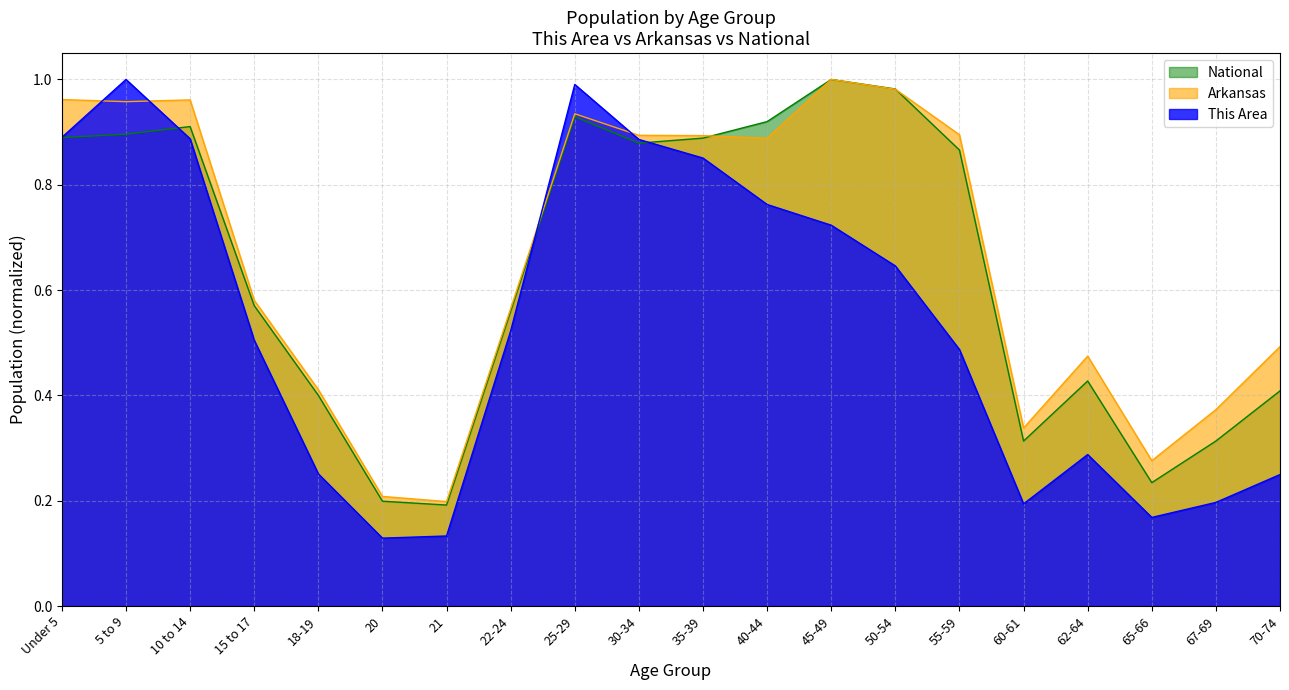

How many interior local valleys does the National series have?

4